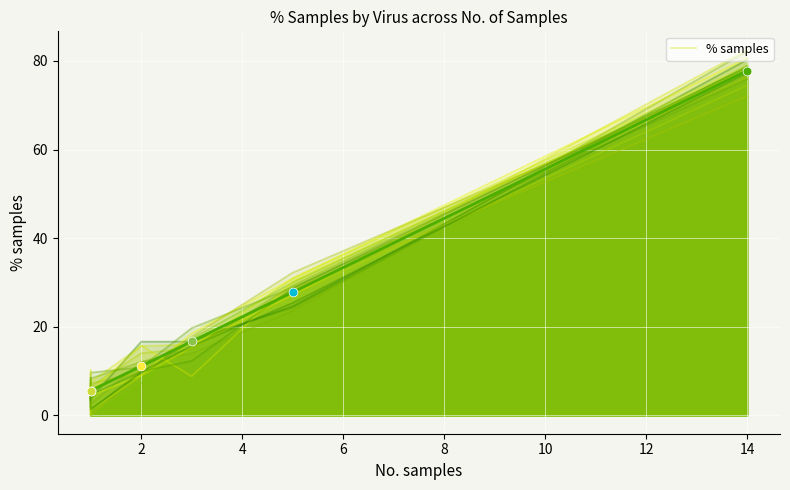

Between 6 and 8, which is larger?

8